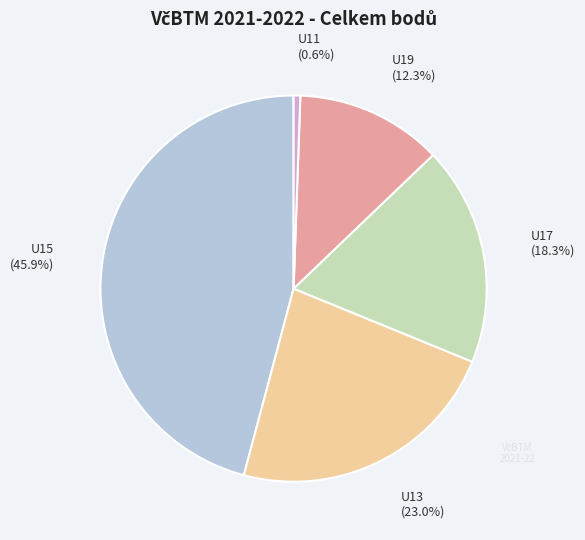

Combined, do U11 and U17 account for over 50%?

No